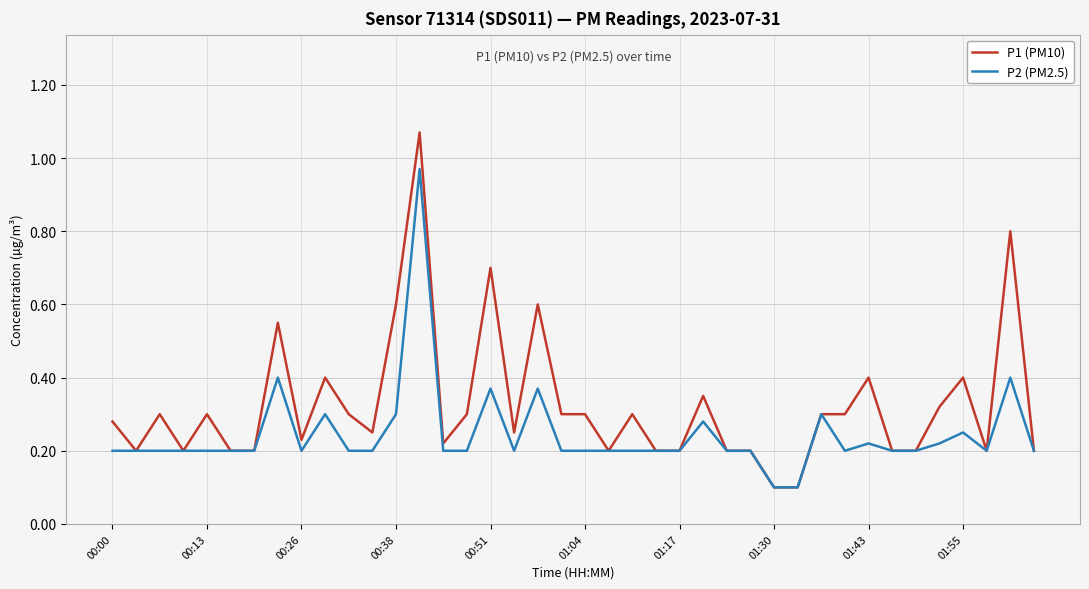

Rank the series by their maximum value, from lowest to highest.

P2 (PM2.5), P1 (PM10)